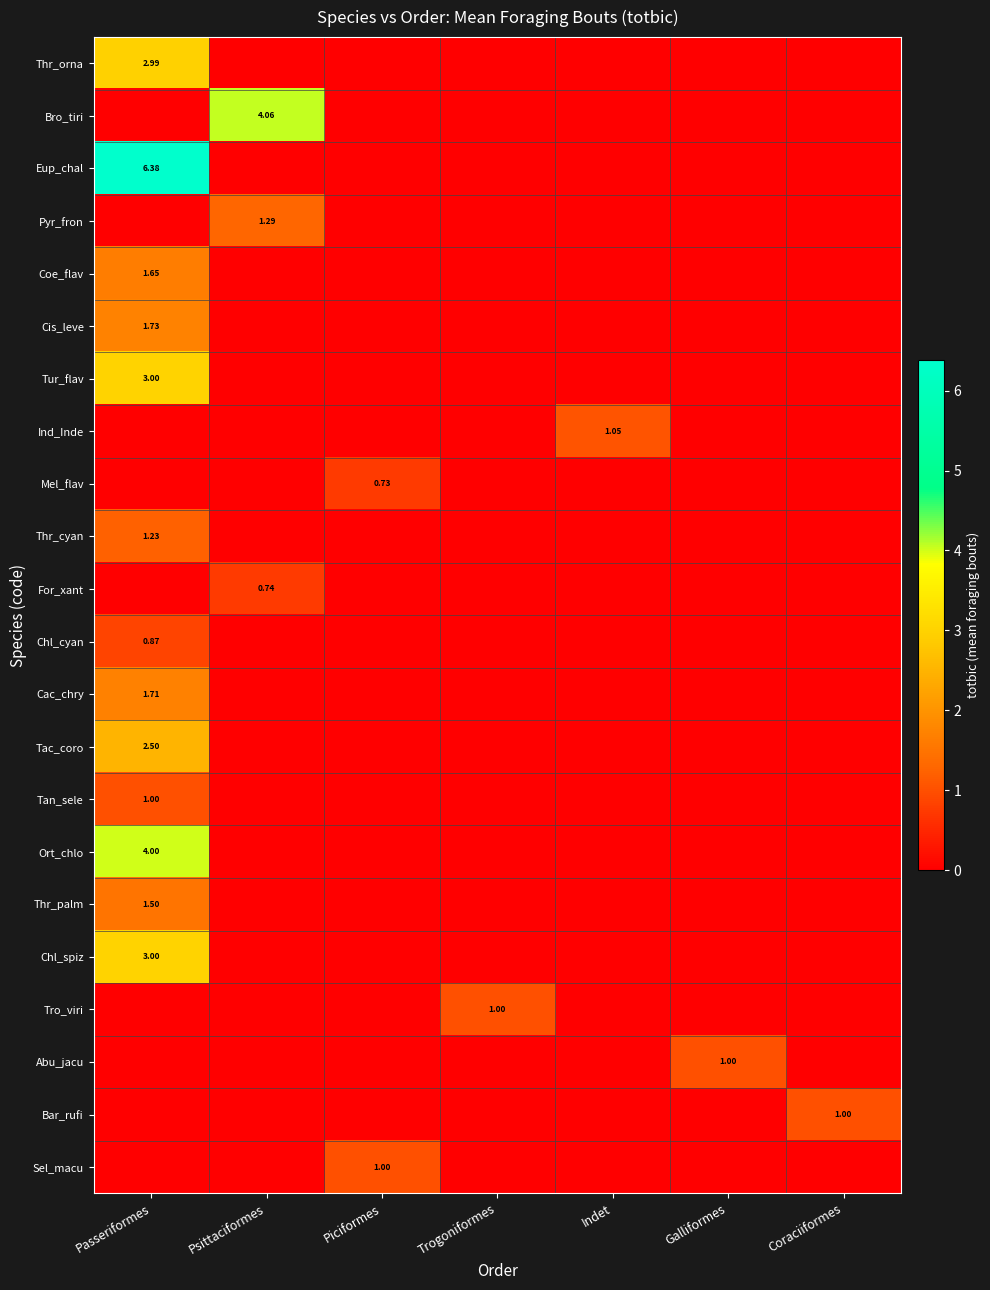

What is the sum of all Tro_viri values?

1.0